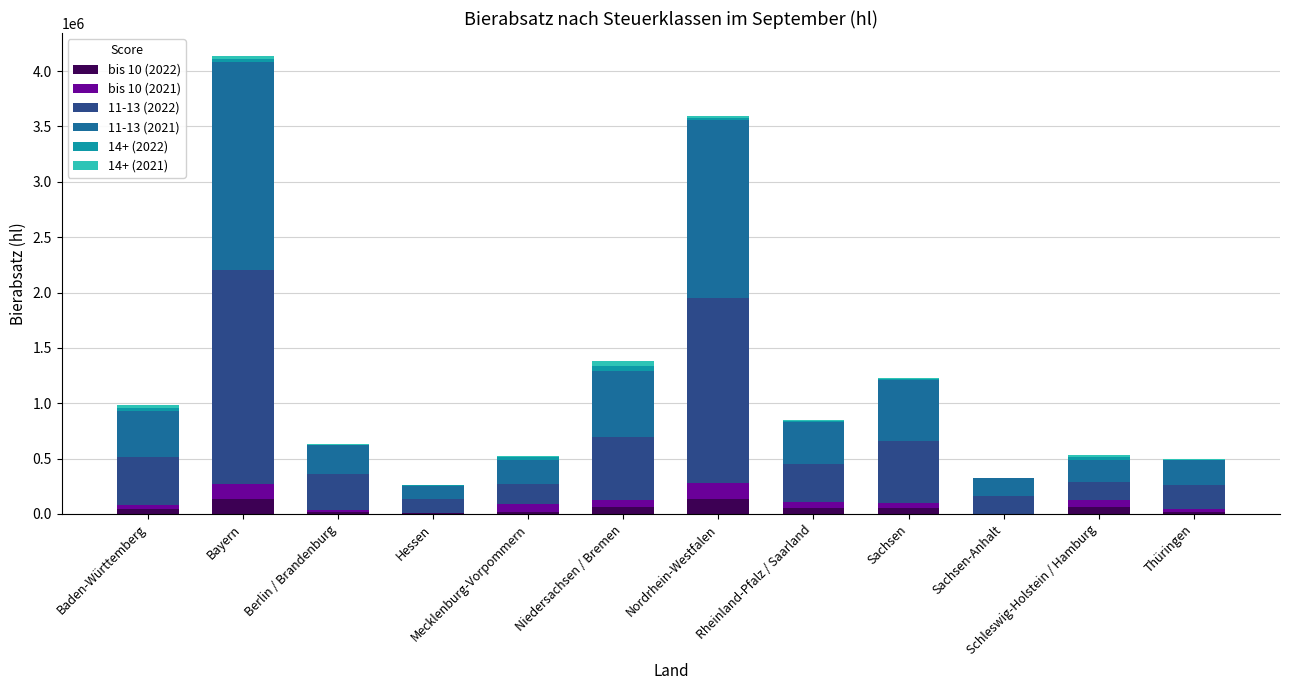

What is the total value across all series at Rheinland-Pfalz / Saarland?

845630.4